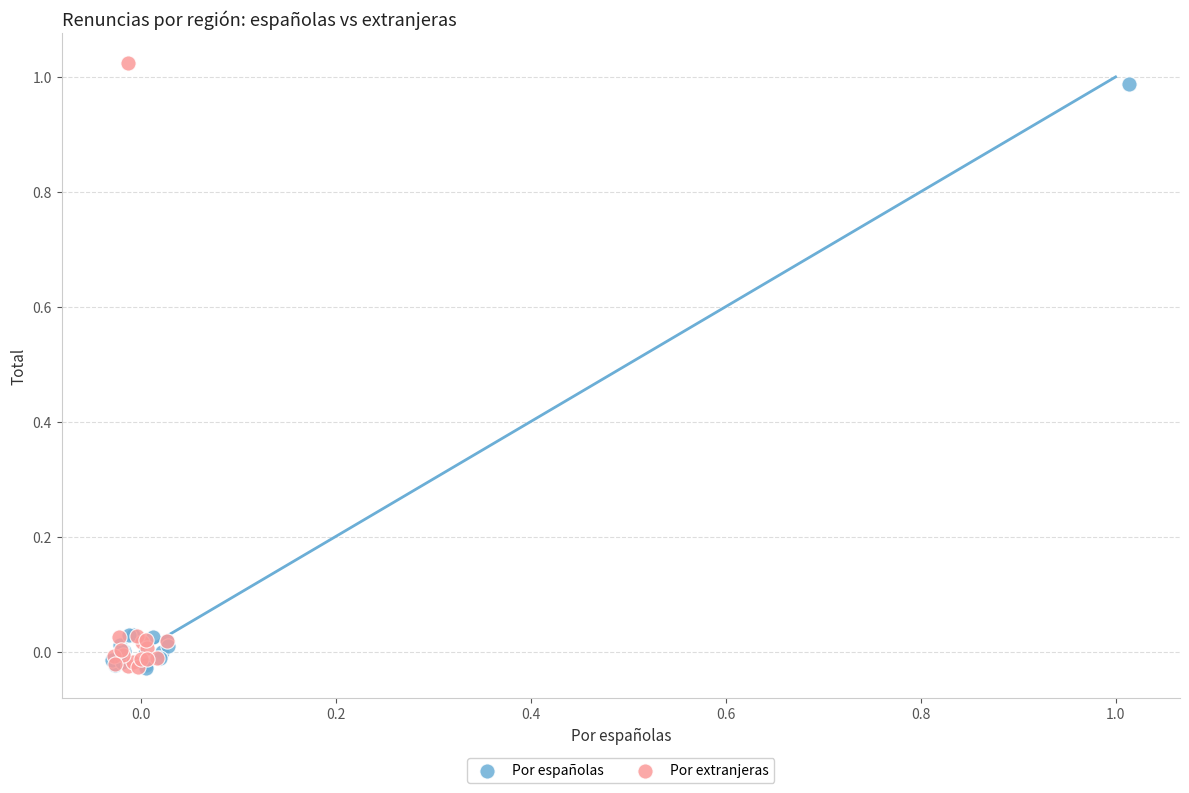

Which series has the largest Y range (max minus min)?

Por extranjeras